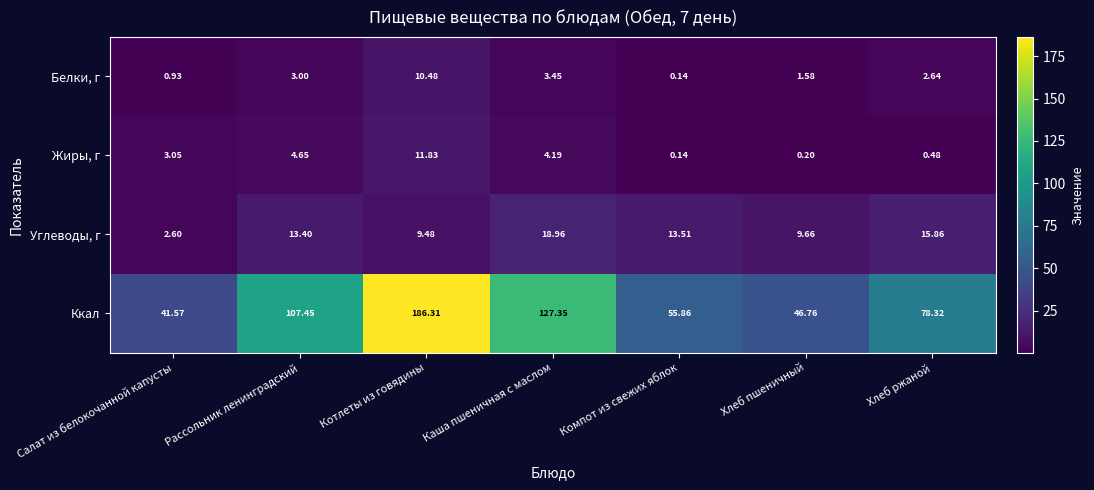

List the series in order of their peak value, lowest first.

Белки, г, Жиры, г, Углеводы, г, Ккал